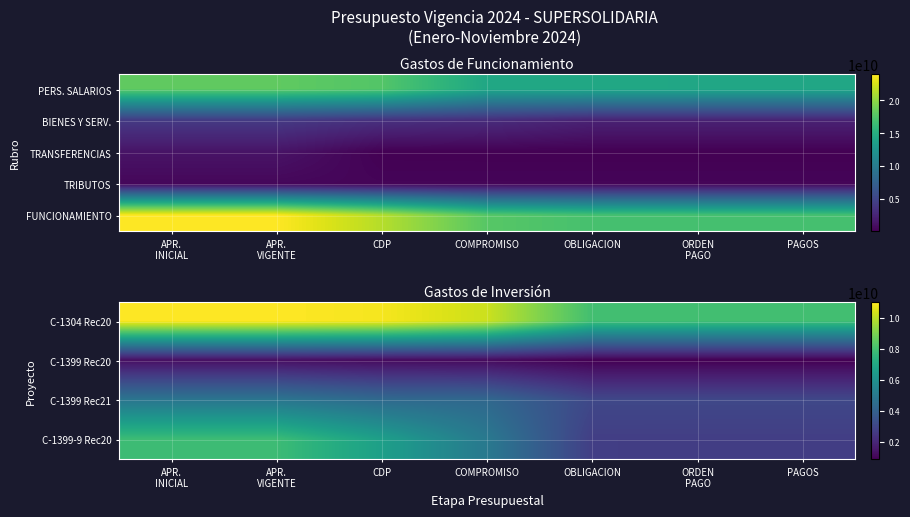

The C-1399 Rec21 series shows 2066318241 at ORDEN PAGO. True or false?

False